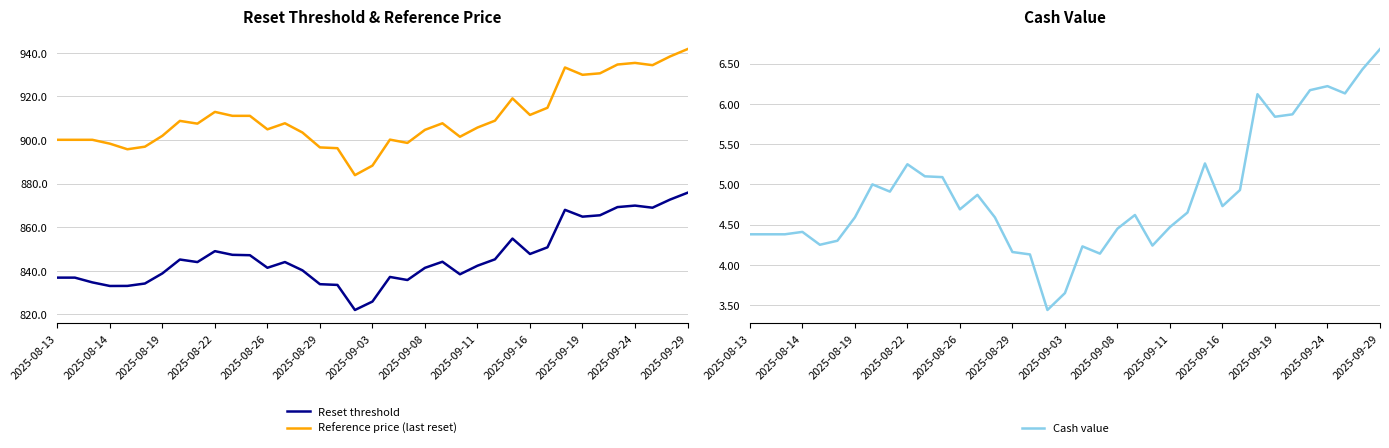

How many values in the Reference price (last reset) series are below 907?

18